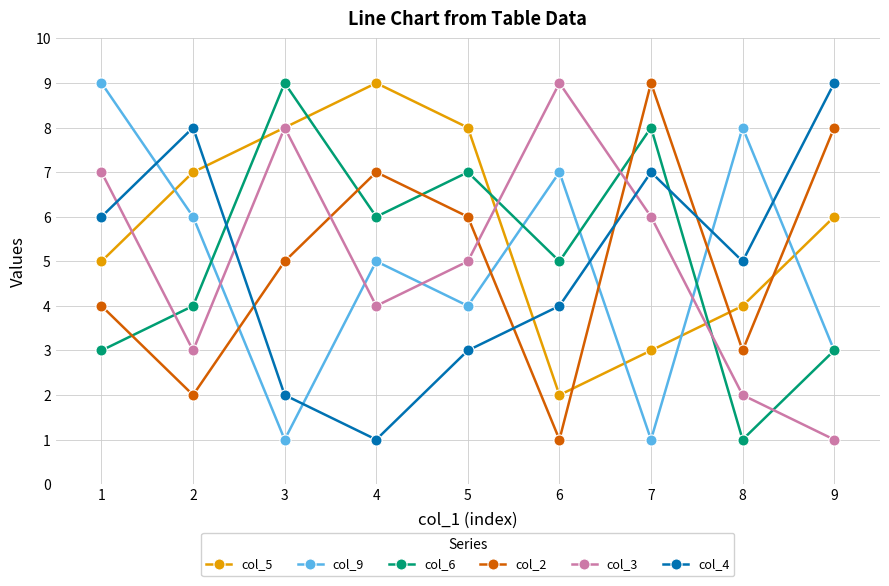

Is it true that col_4 equals 7 at 7?

True